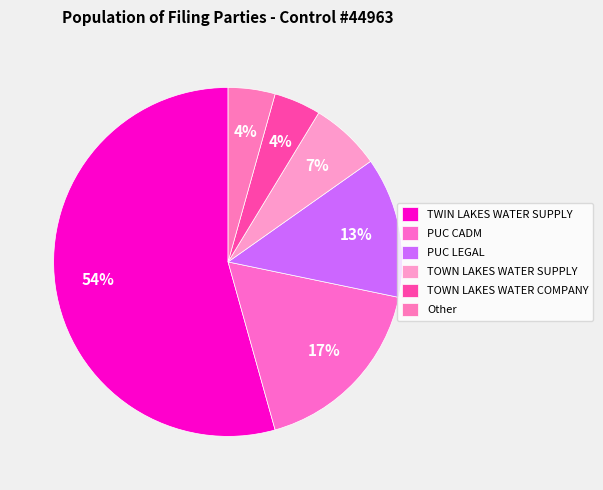

Count the number of slices in the pie.

6